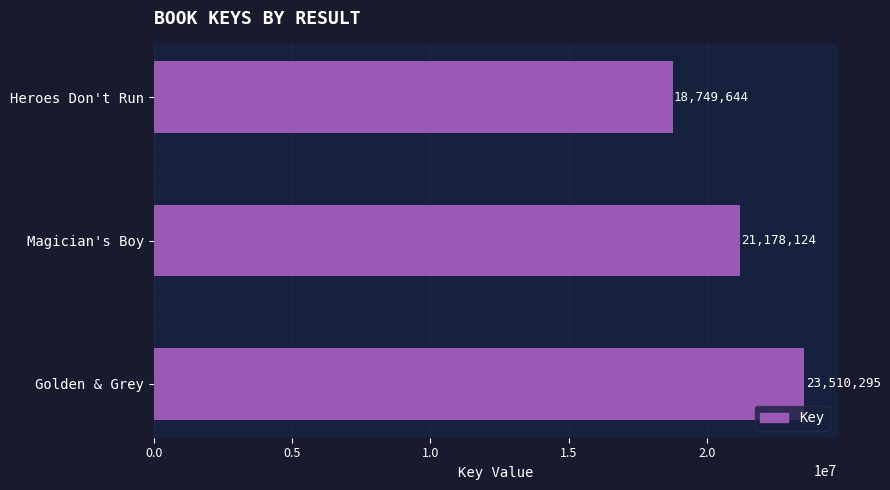

What is the maximum value shown in the chart?

23510295